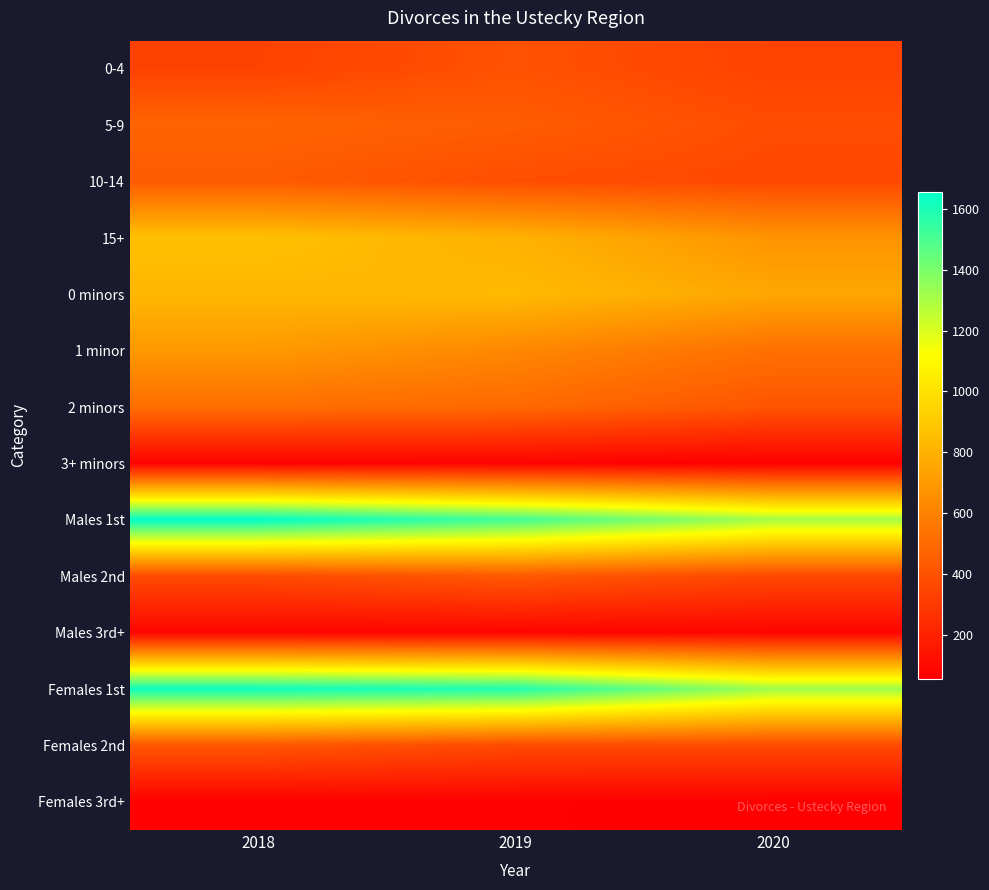

Which series changed the most between 2018 and 2020?

Males 1st